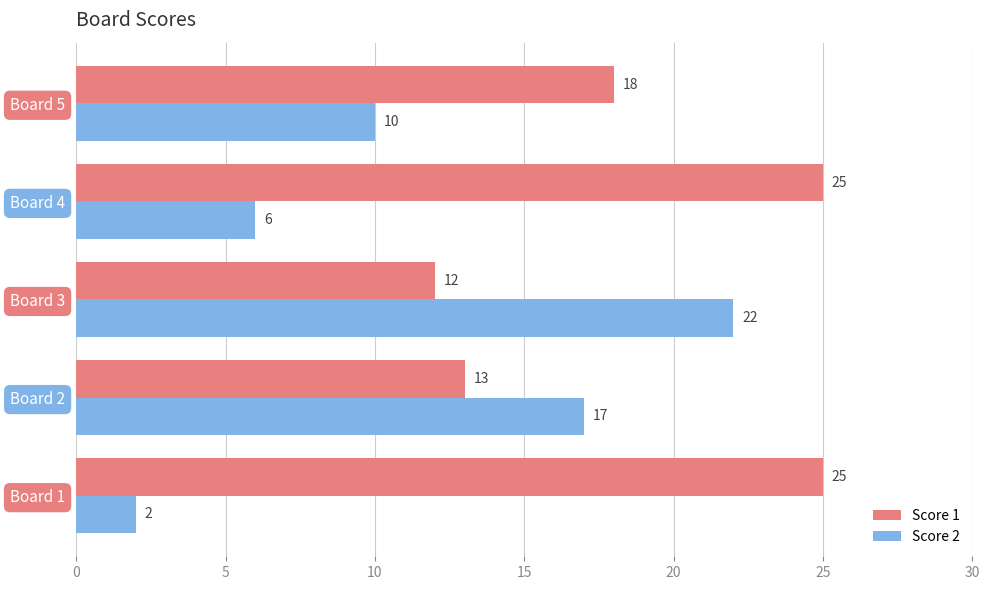

At Board 1, list the series in order from smallest to largest.

Score 2, Score 1